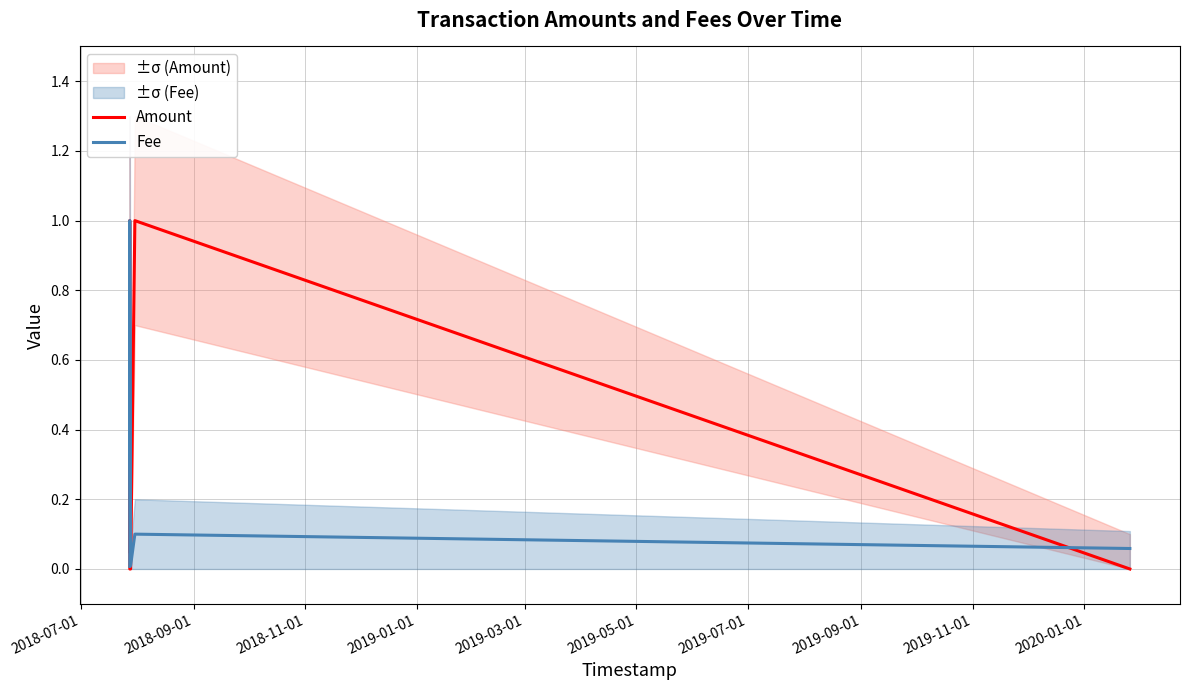

True or false: Amount has more than 2 interior local peaks.

False